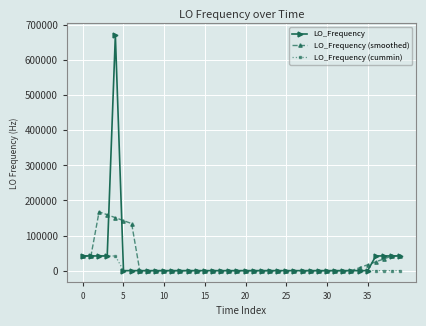

List the series in order of their peak value, highest first.

LO_Frequency, LO_Frequency (smoothed), LO_Frequency (cummin)